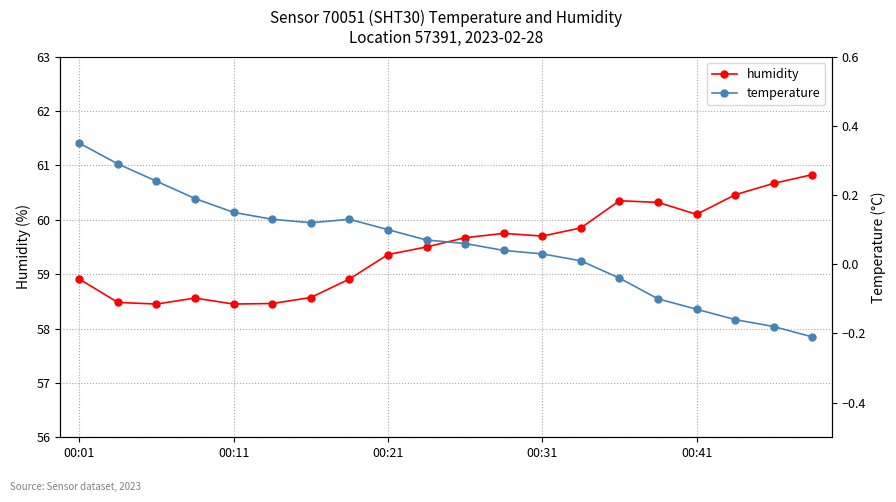

What is the lowest value of the humidity series?

58.5